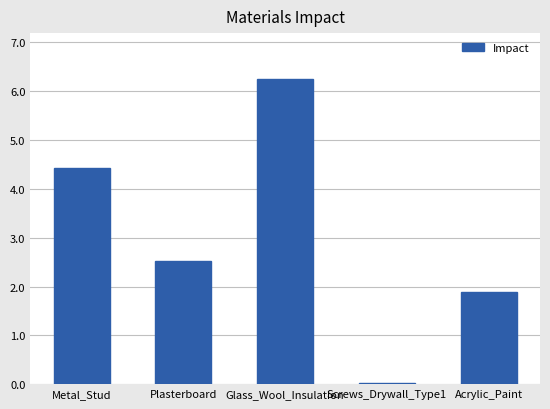

Count the number of categories in the chart.

5